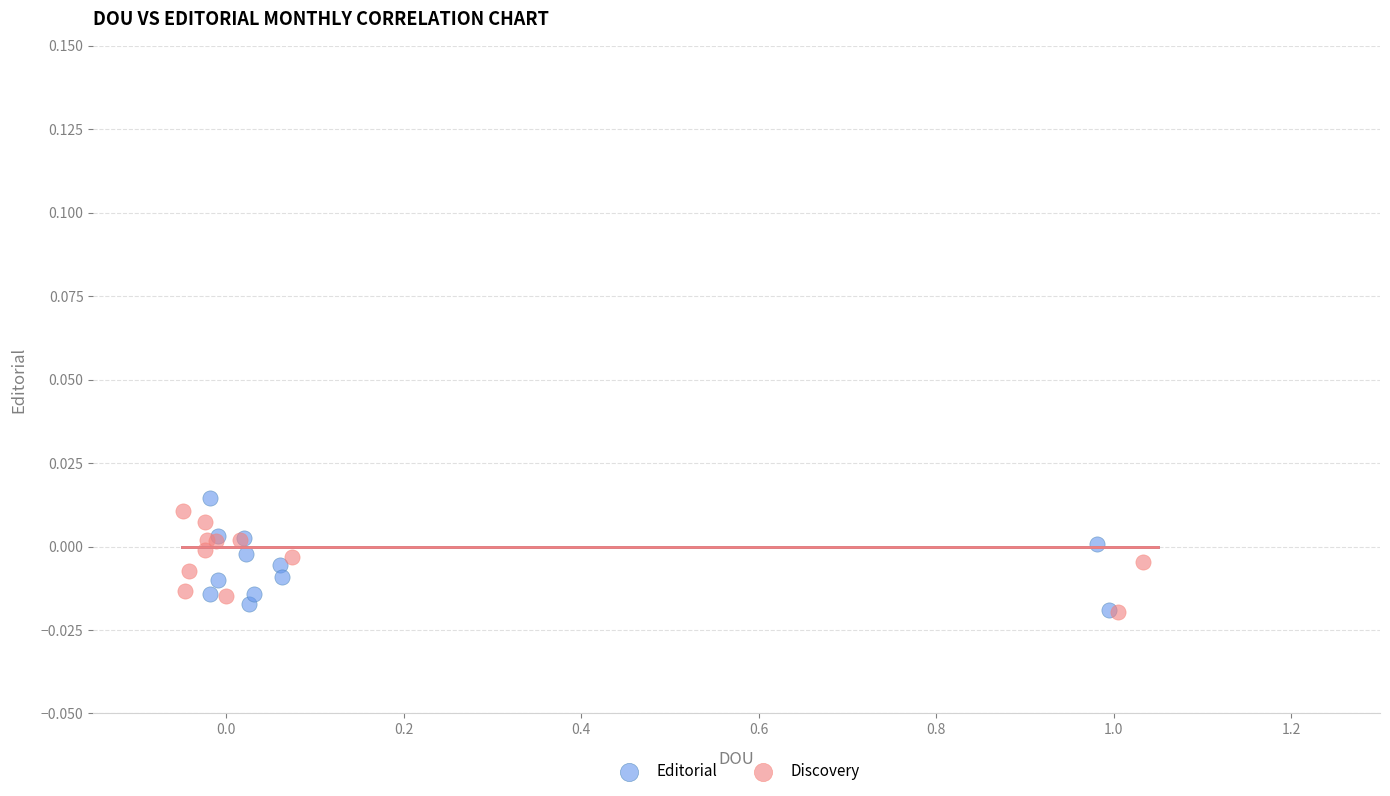

What are all the series names shown in the legend?

Editorial, Discovery